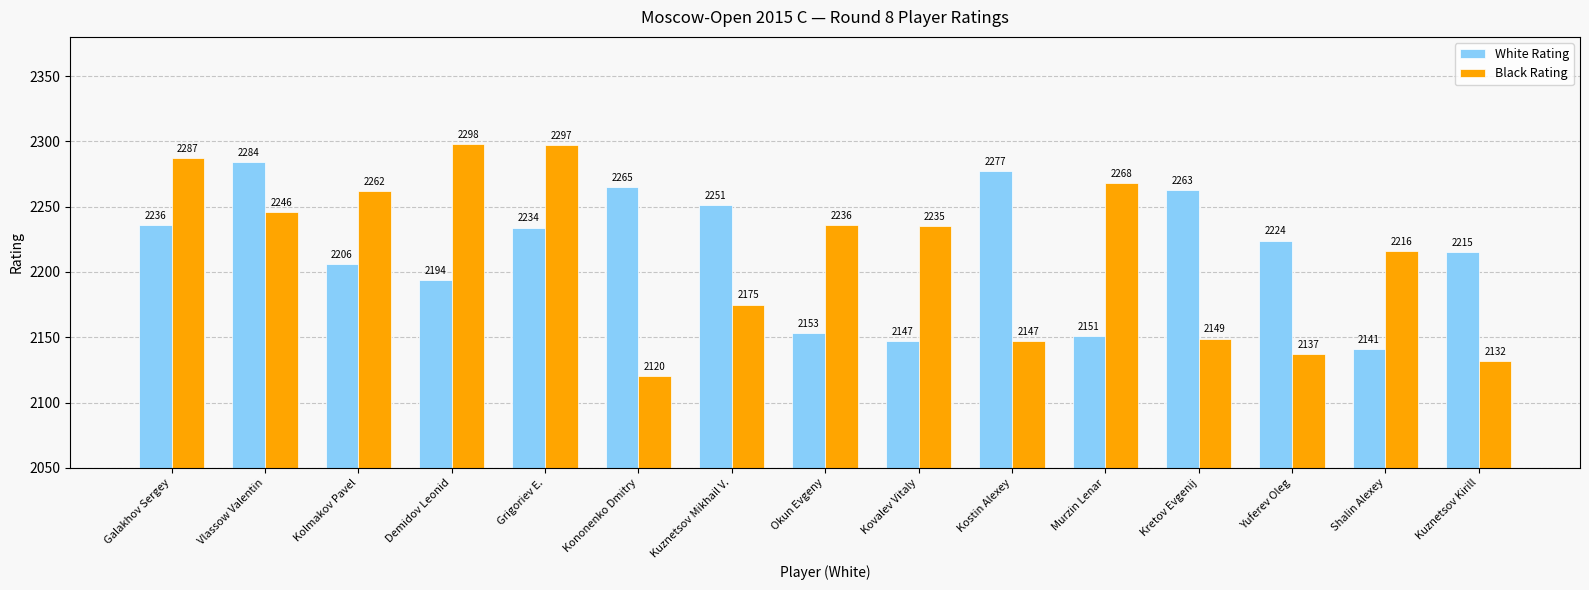

What is the label of the 8th bar from the left?

Okun Evgeny